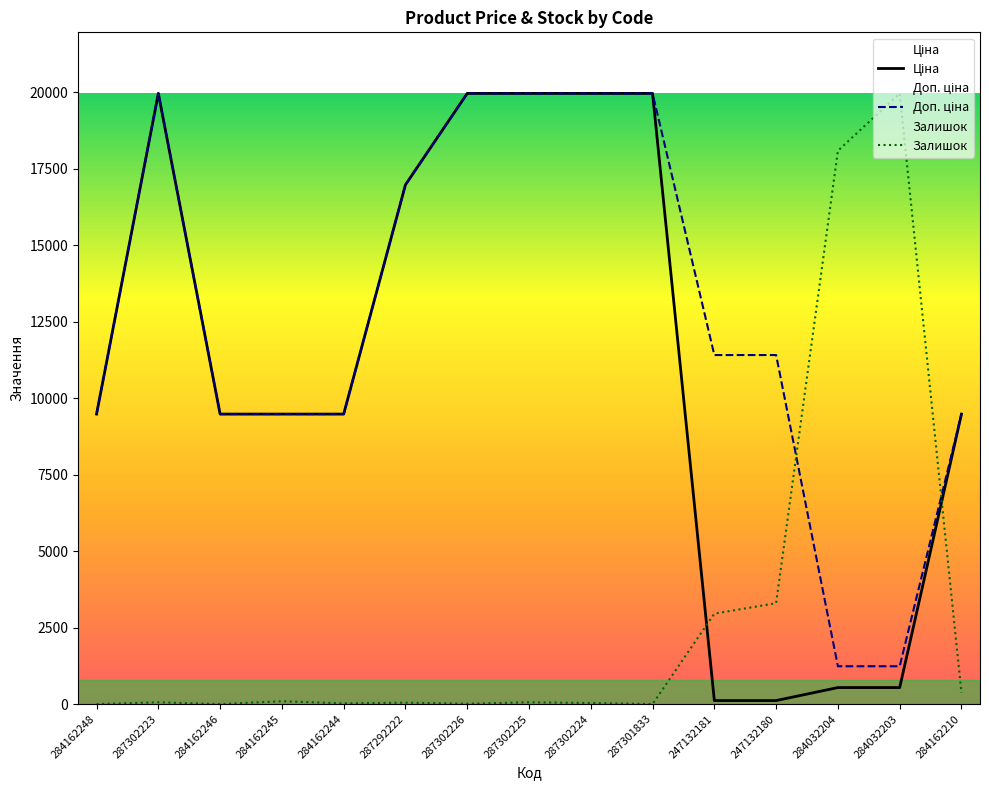

Which has a higher value, 284162244 or 287302224?

287302224